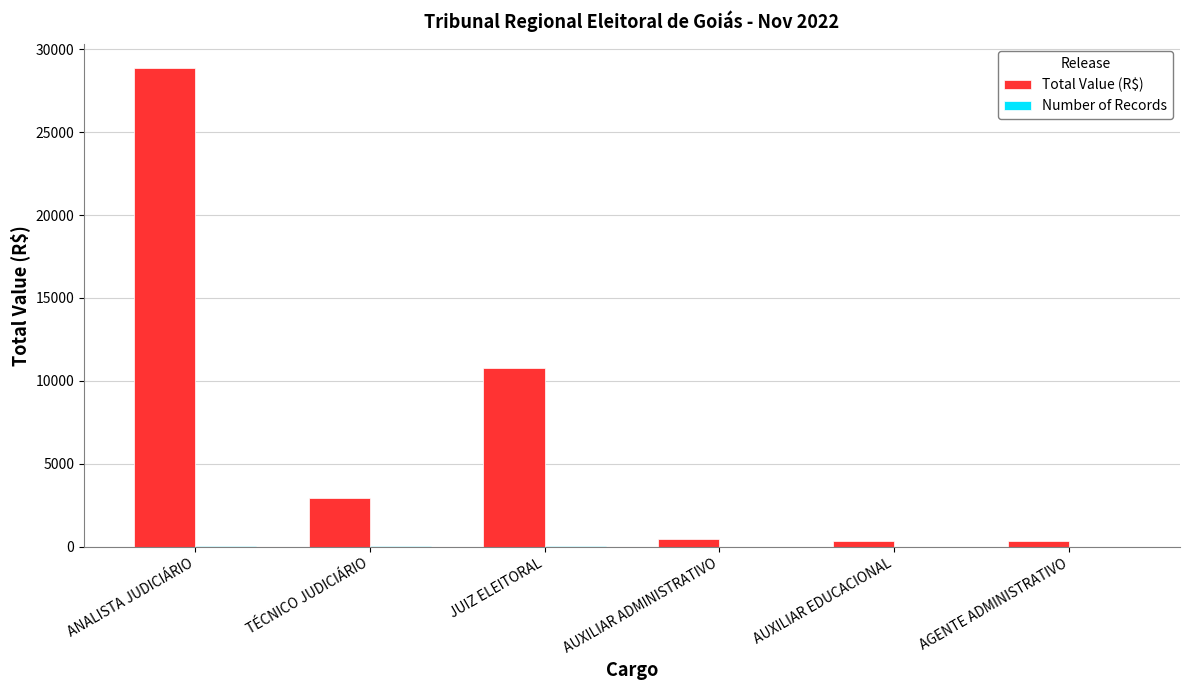

Which series changed the most between TÉCNICO JUDICIÁRIO and AGENTE ADMINISTRATIVO?

Total Value (R$)